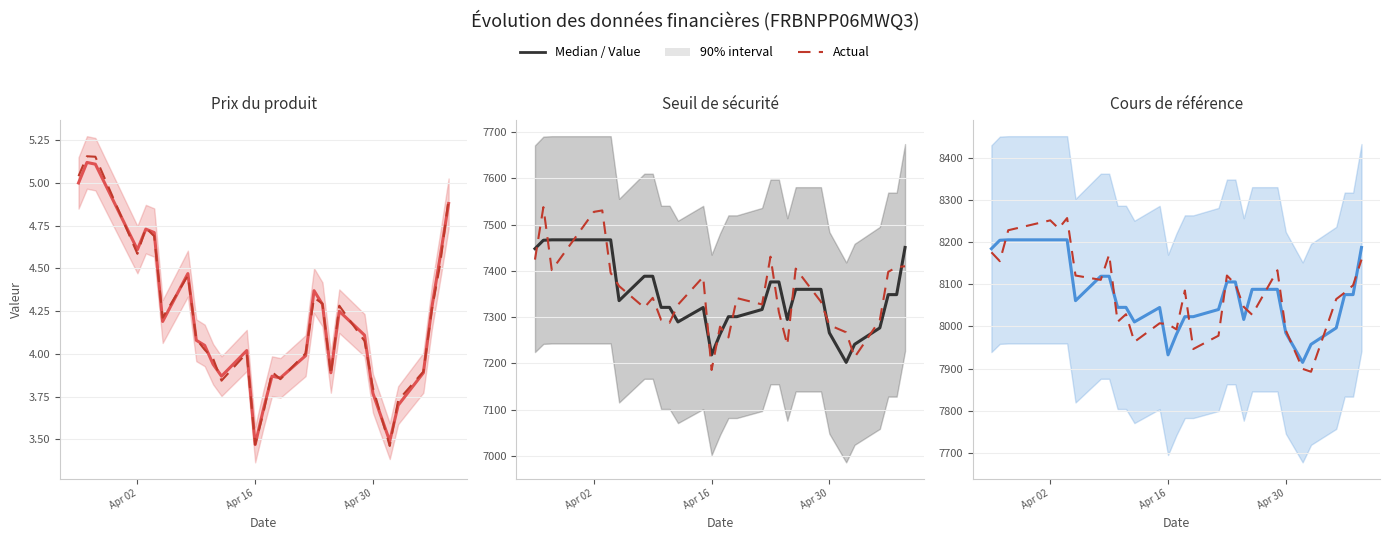

How many data points in Actual are above 8085?

15